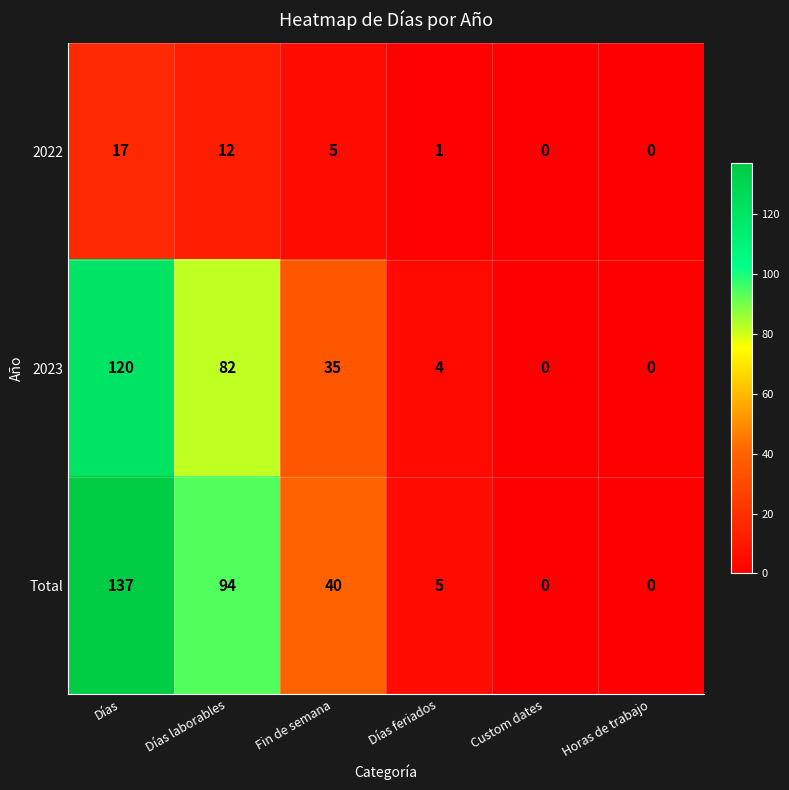

True or false: 2022 has a value of 1 at Días feriados.

True